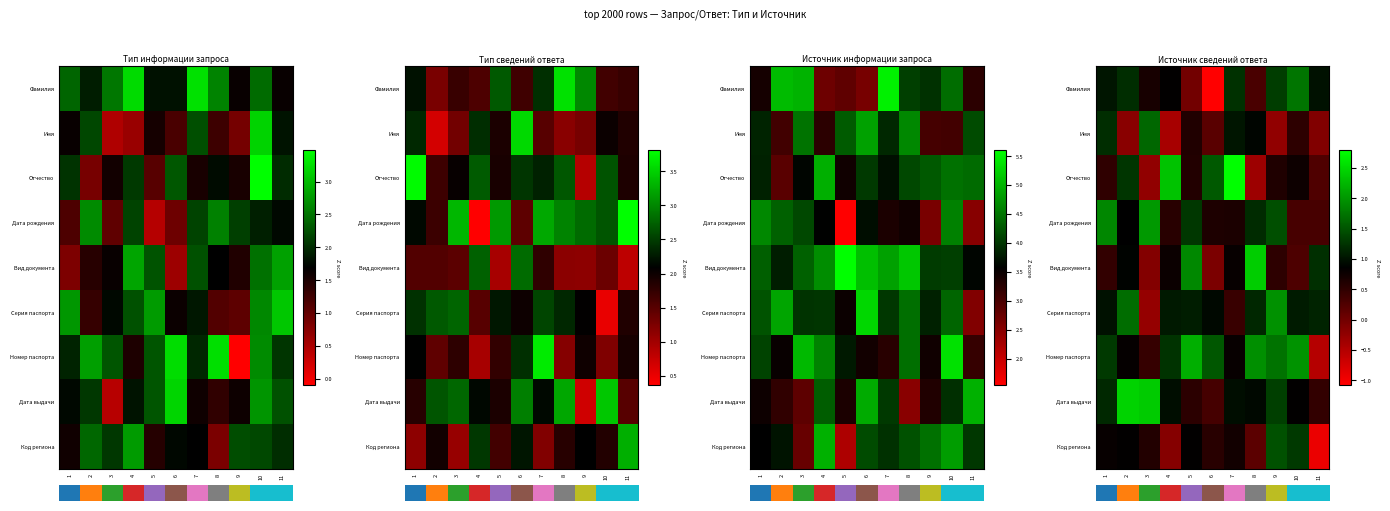

At how many categories does at least one series exceed 1?

11